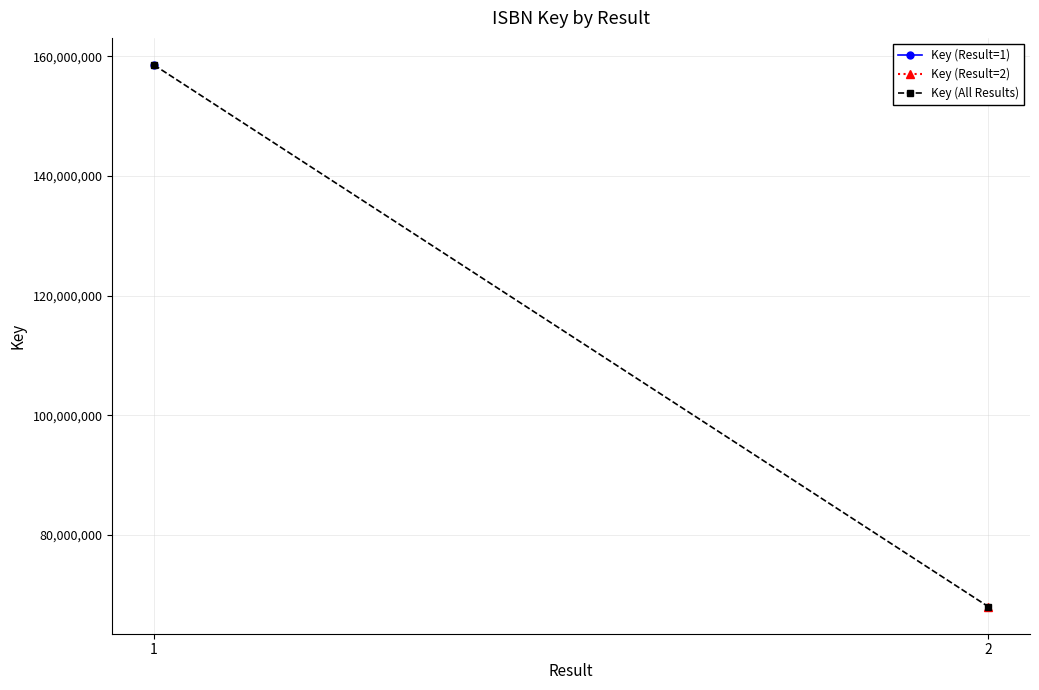

What is the difference between the maximum and minimum values?

90500938